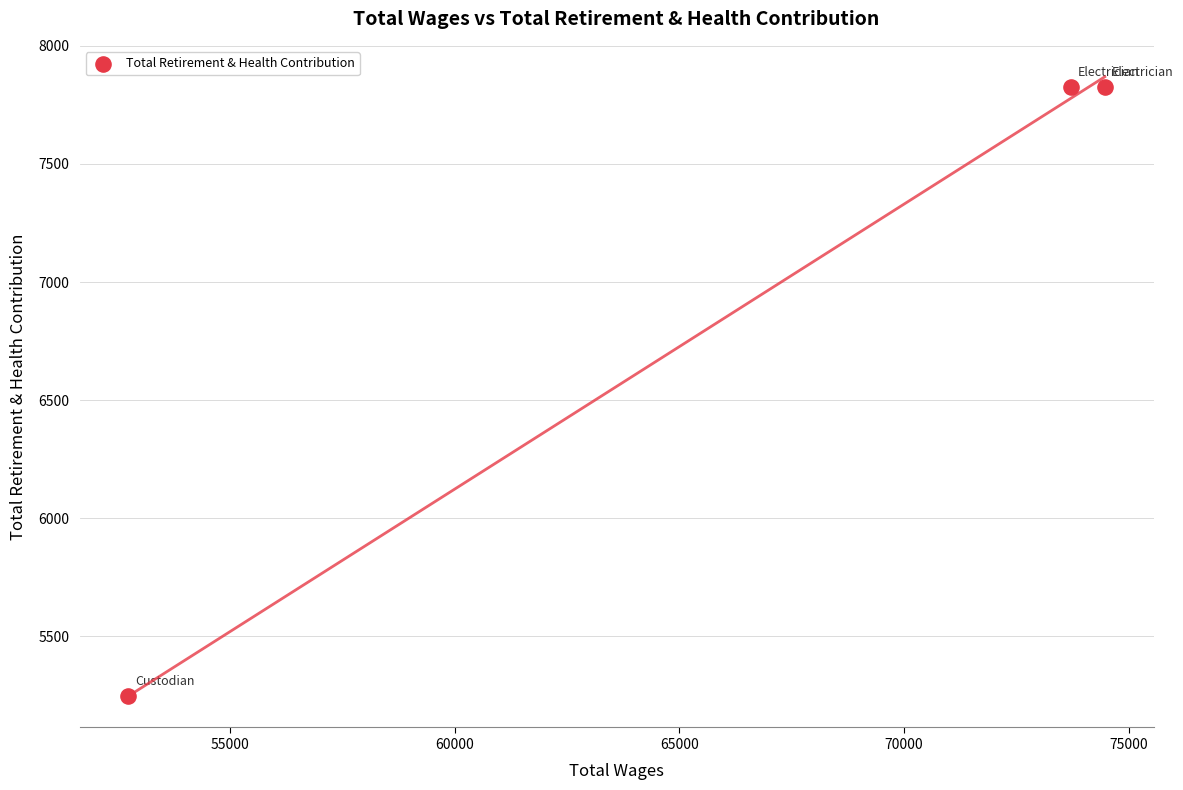

What is the average X value?

66972